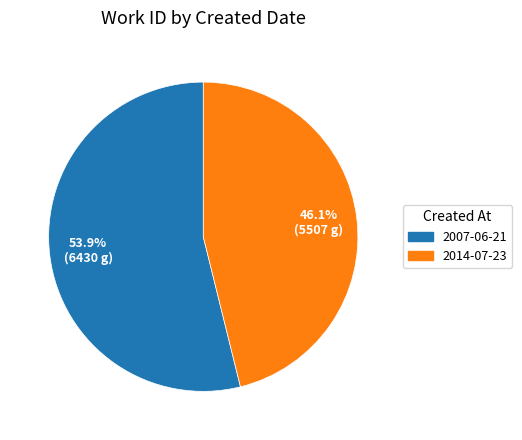

How many segments does this pie chart have?

2